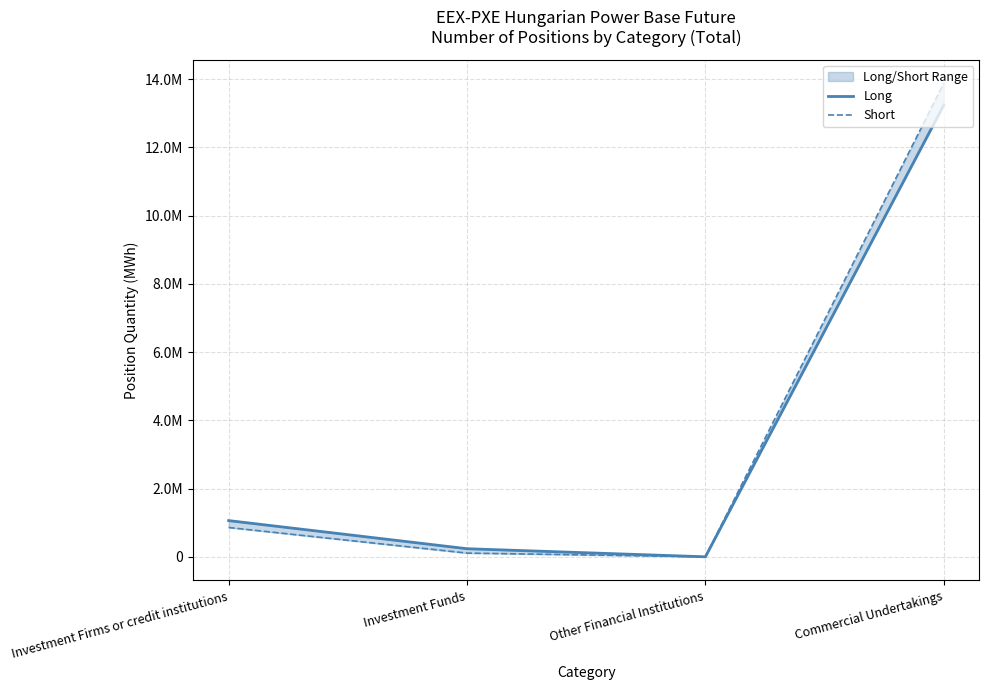

Does the chart have visible grid lines?

Yes